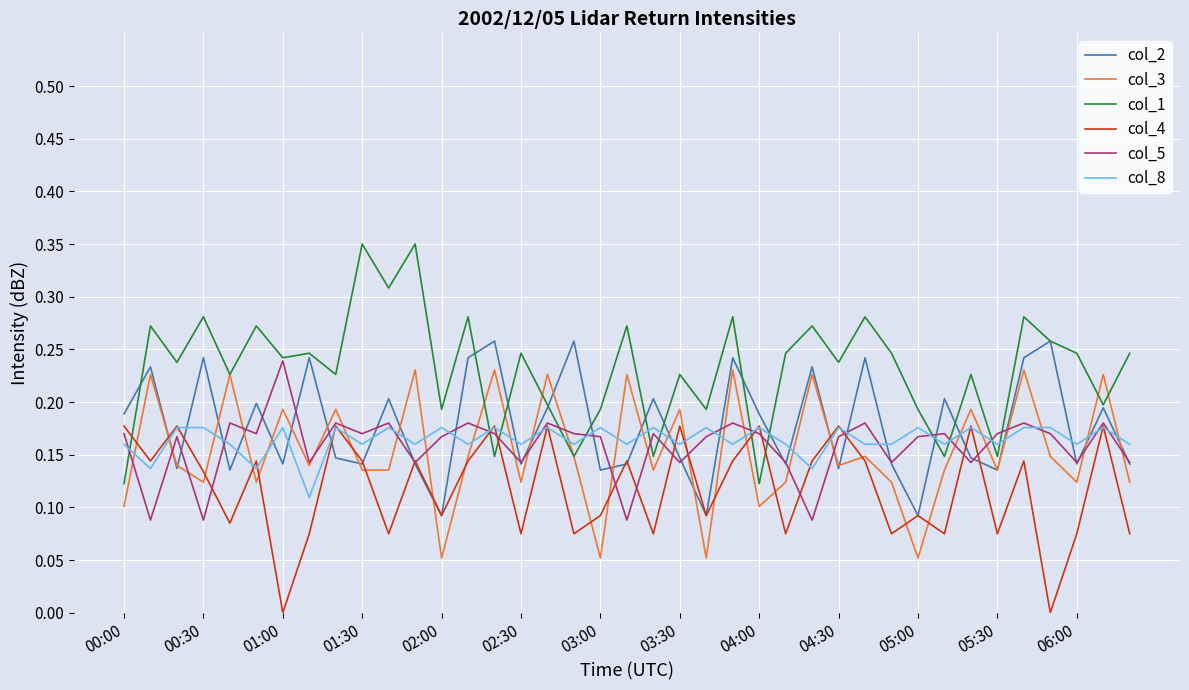

Which series has the largest total across all categories?

col_1